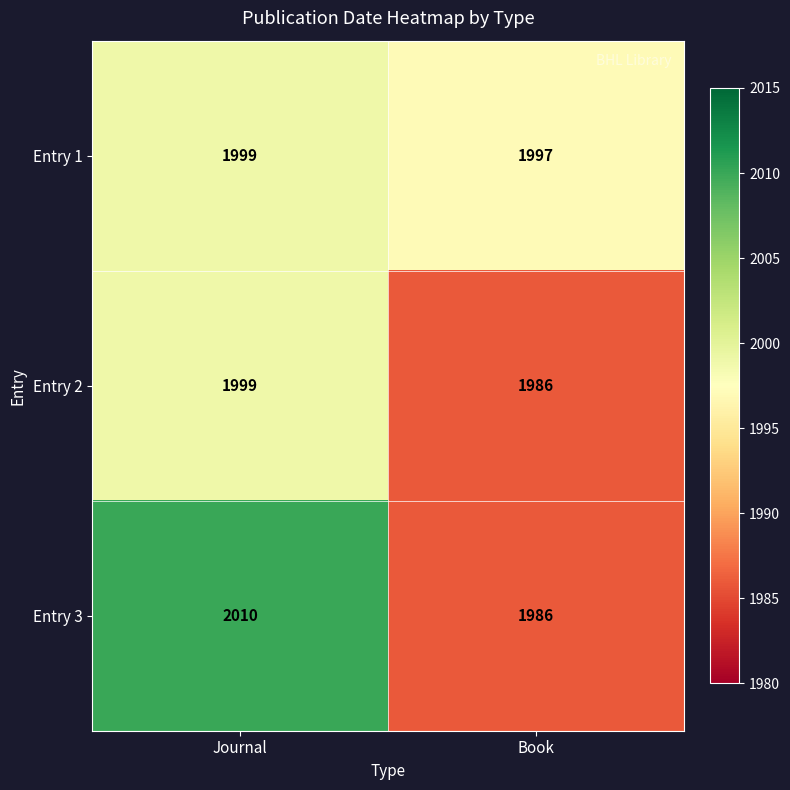

At which category is the sum across all series the highest?

Journal